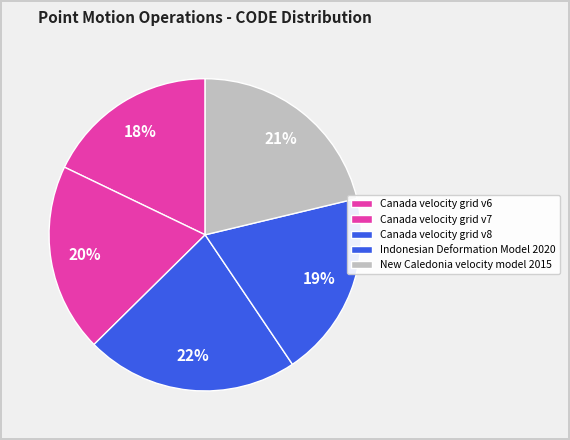

The Canada velocity grid v8 slice represents 22% of the pie. True or false?

True